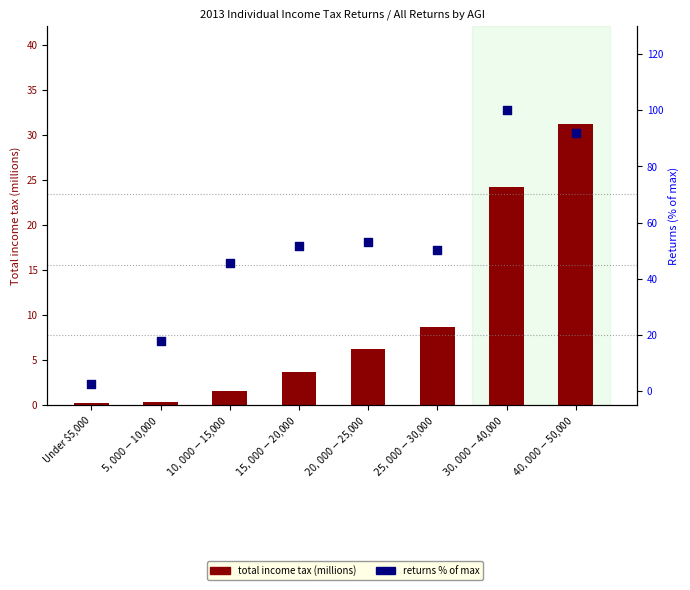

Is the value of returns % of max at $15,000-$20,000 greater than the value of total income tax (M) at $30,000-$40,000?

Yes